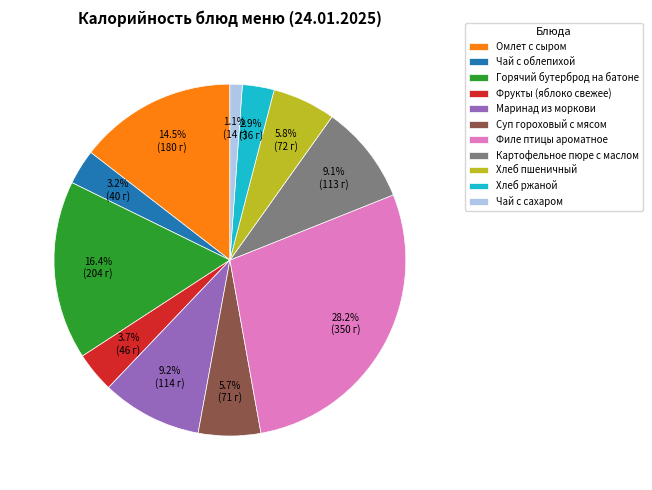

Combined, do Чай с сахаром and Маринад из моркови account for over 50%?

No